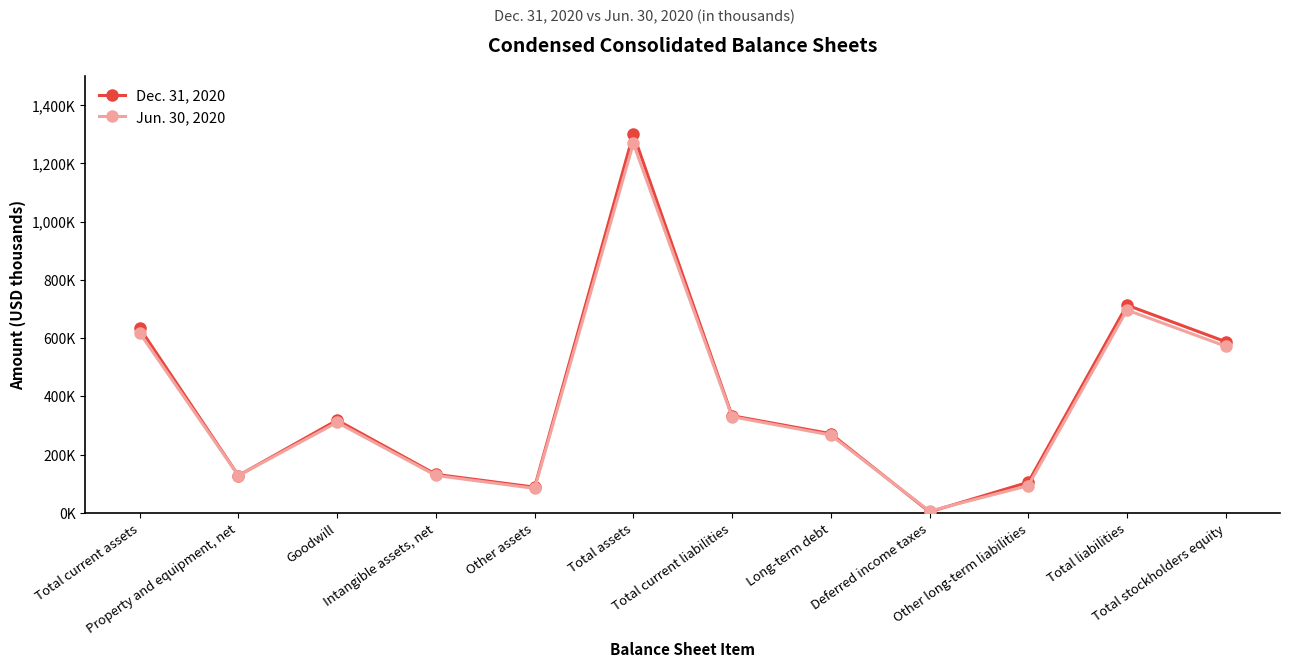

What are all the series names shown in the legend?

Dec. 31, 2020, Jun. 30, 2020